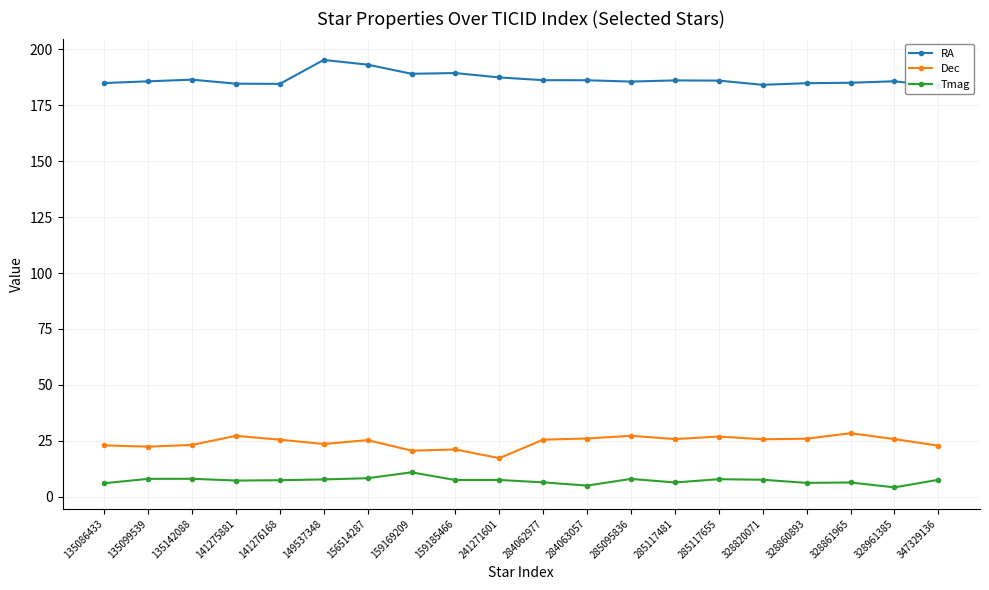

At which label does RA reach its peak?

149537348